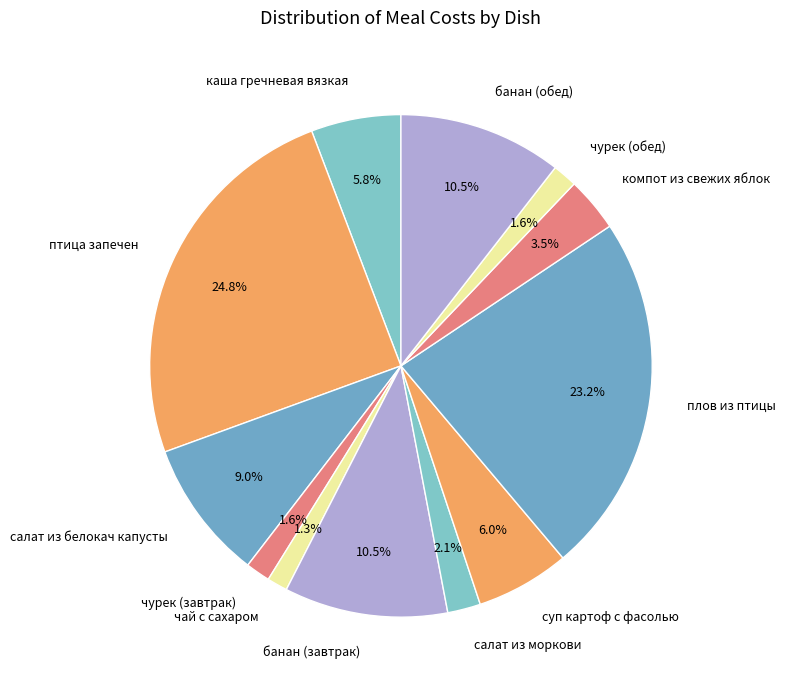

Approximately how many times larger is the value at чай с сахаром compared to чурек (завтрак)?

0.8